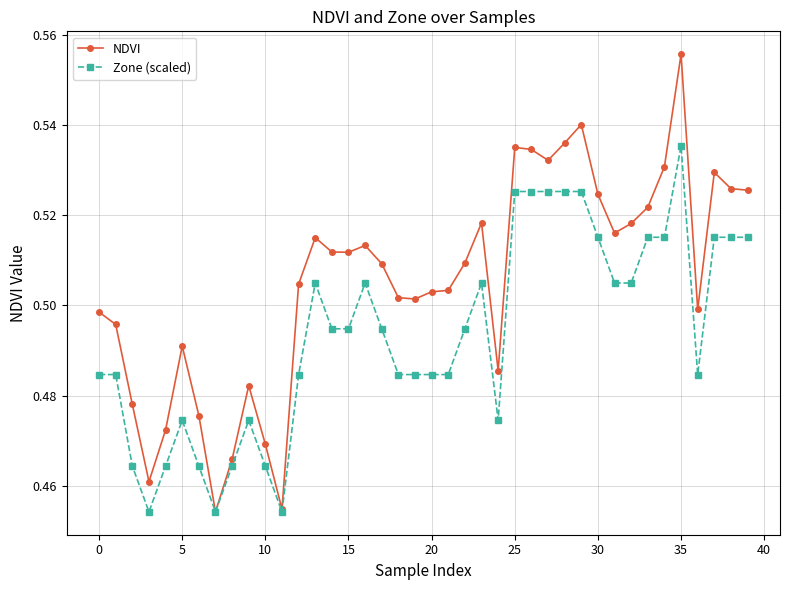

At how many categories does at least one series exceed 0?

40